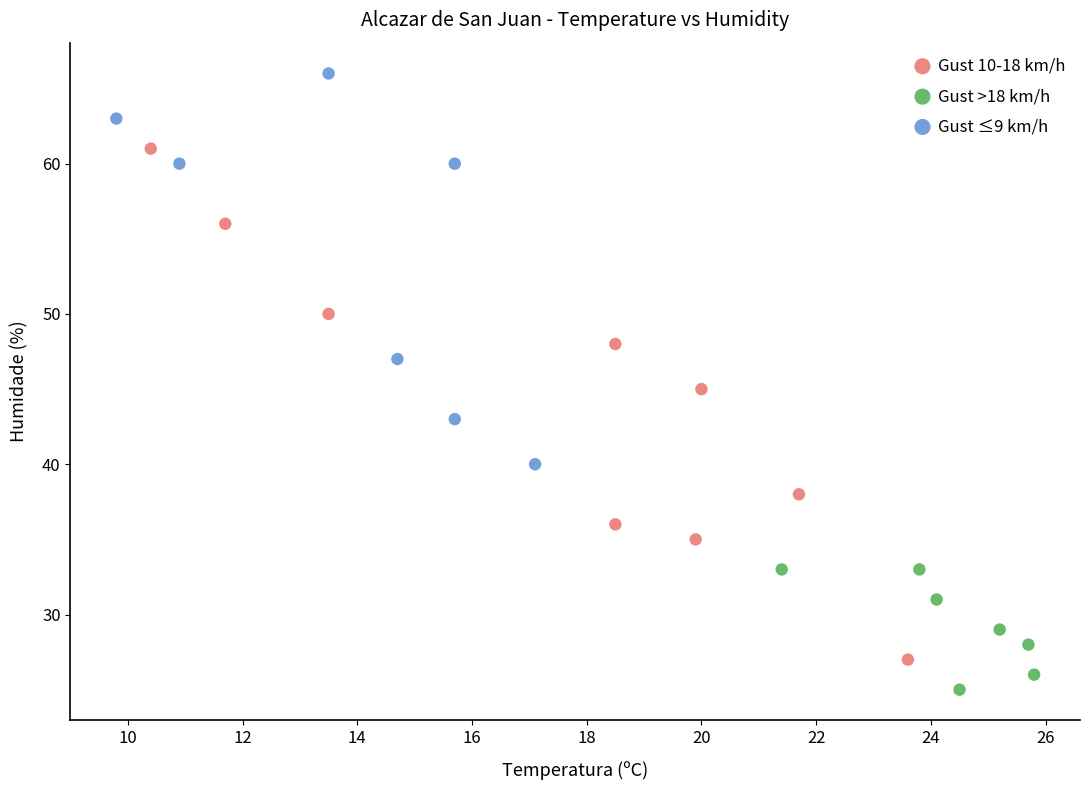

Which series reaches the maximum Y coordinate?

Gust ≤9 km/h